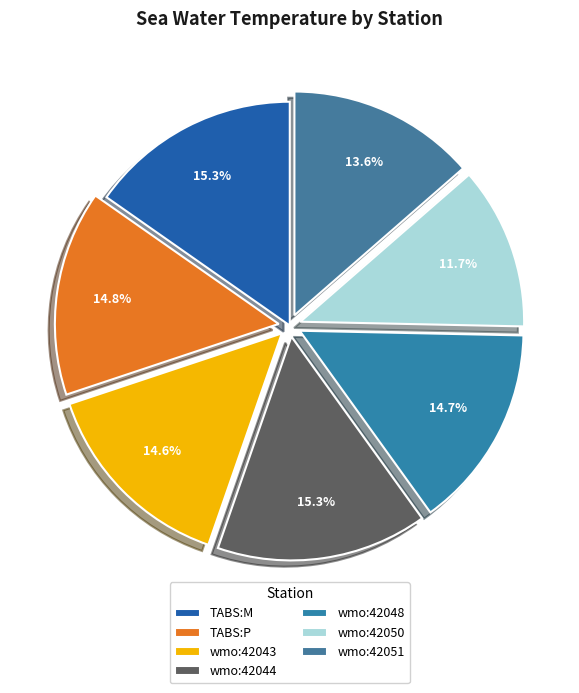

To the nearest percent, what is the difference between the largest and smallest slice percentages?

4%